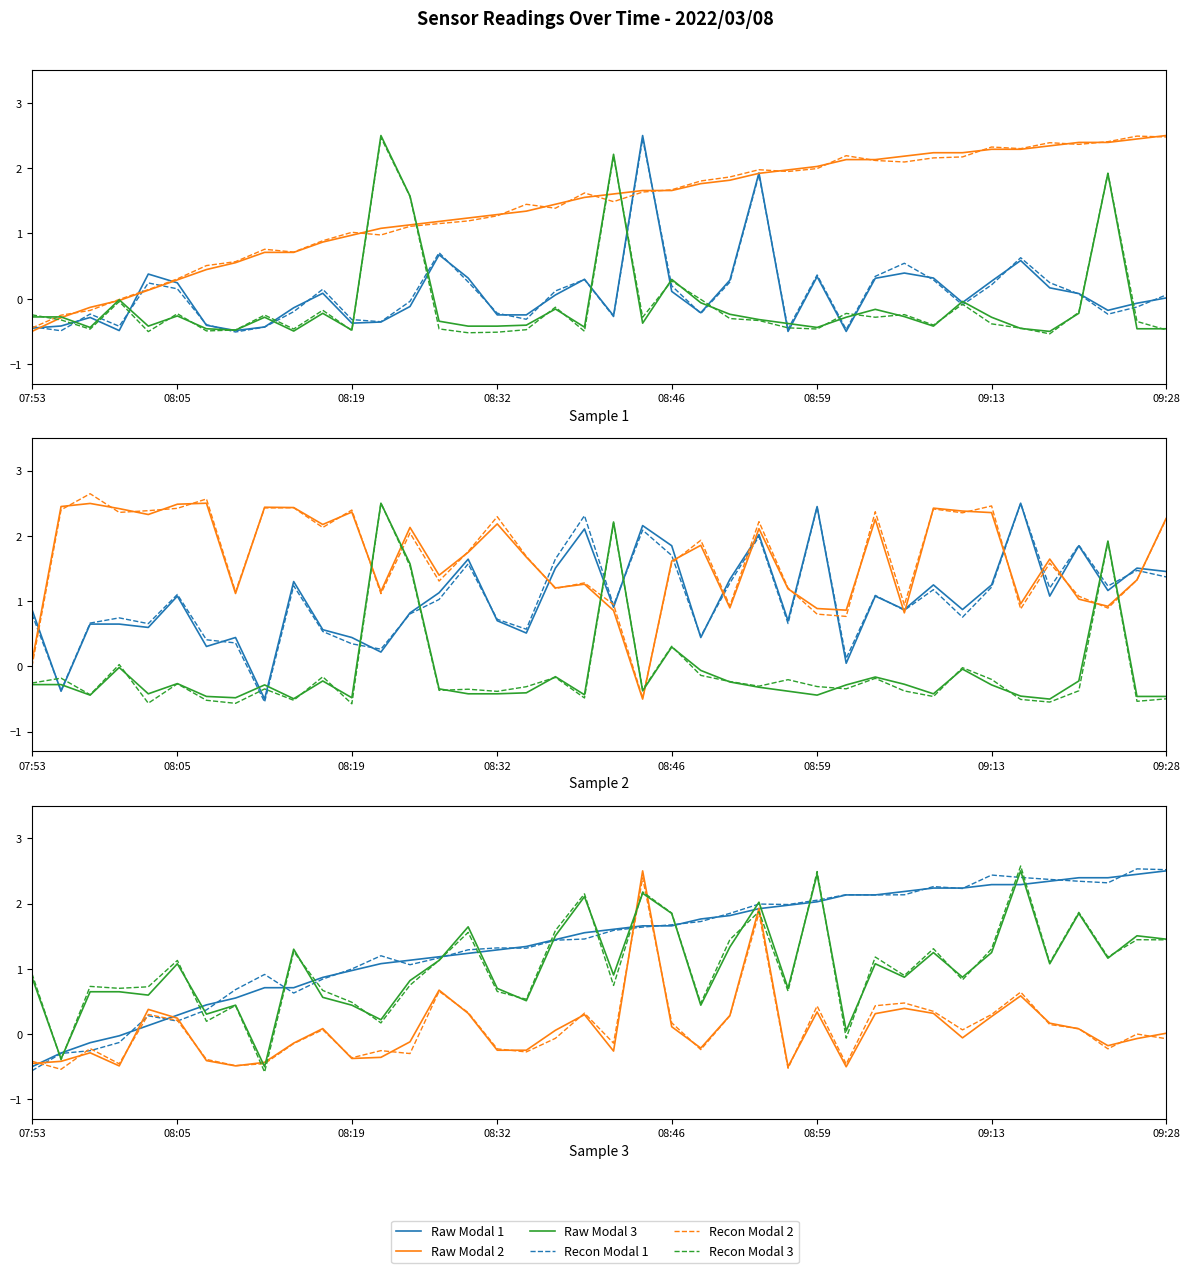

How many lines are shown in the chart?

6